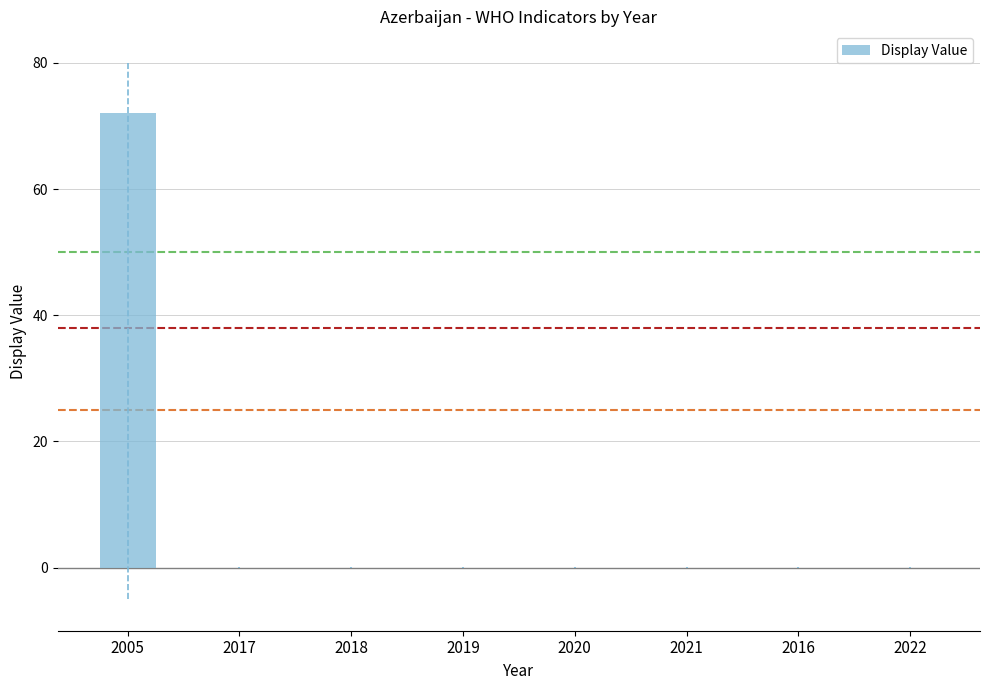

What is the approximate value at 2005?

72